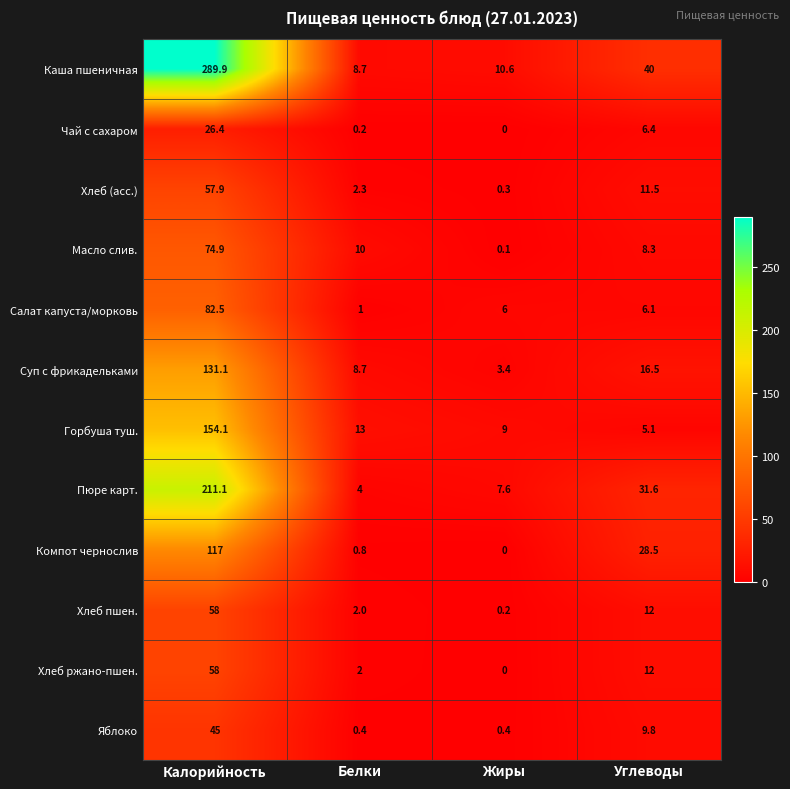

What is the greatest value displayed?

289.9